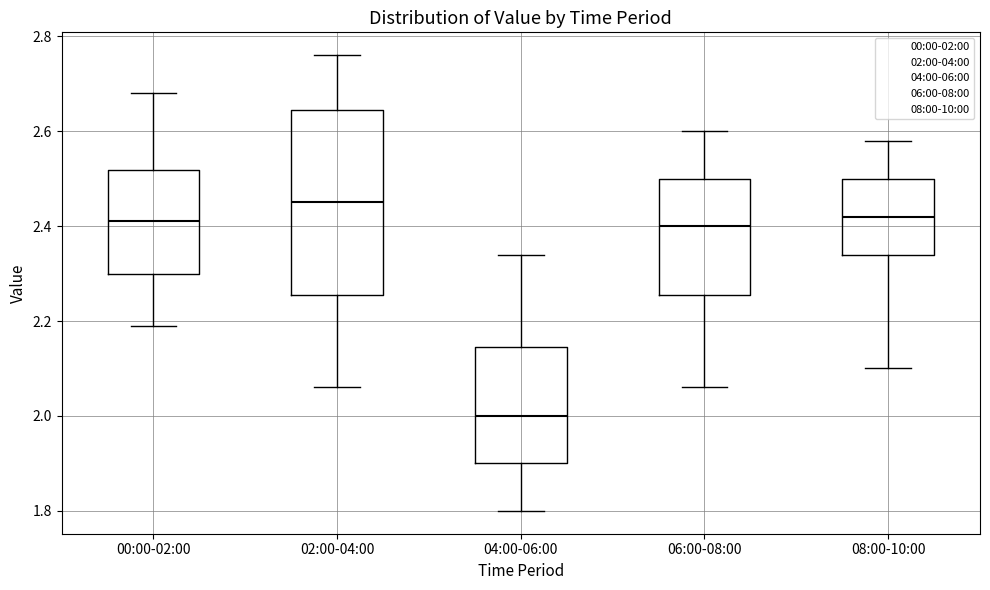

Which box is the tallest, from its lower edge to its upper edge?

02:00-04:00